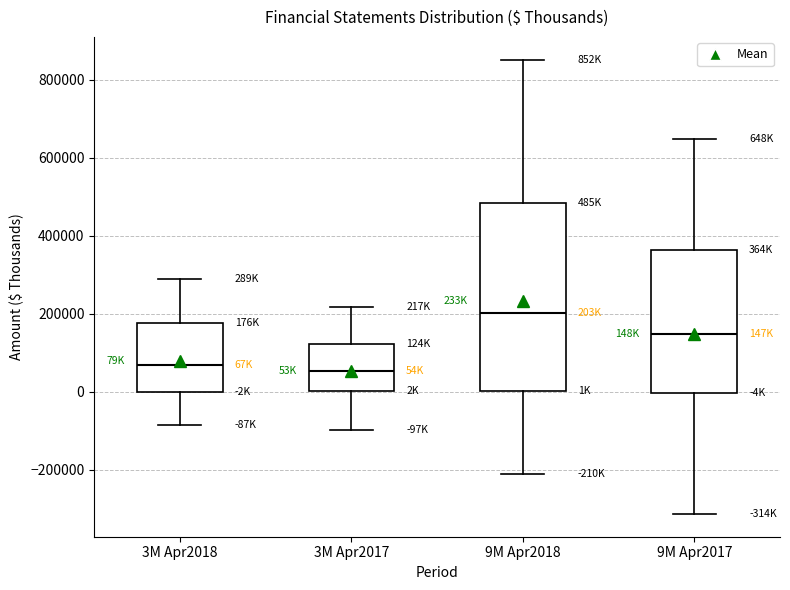

Comparing the boxes themselves (not the whiskers), which one is the tallest?

9M Apr2018